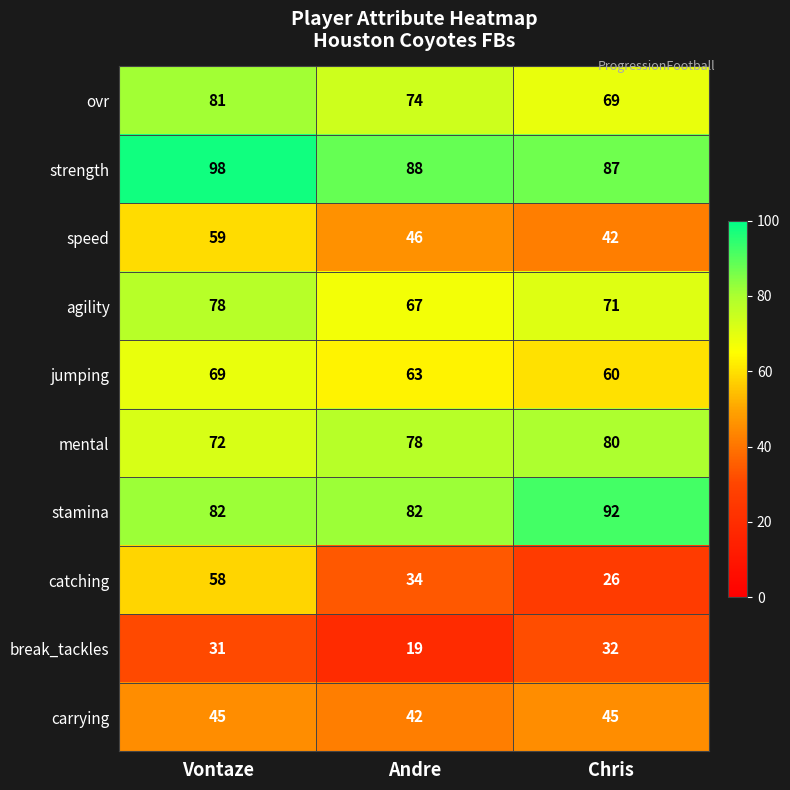

Is it true that mental equals 54 at Andre?

False